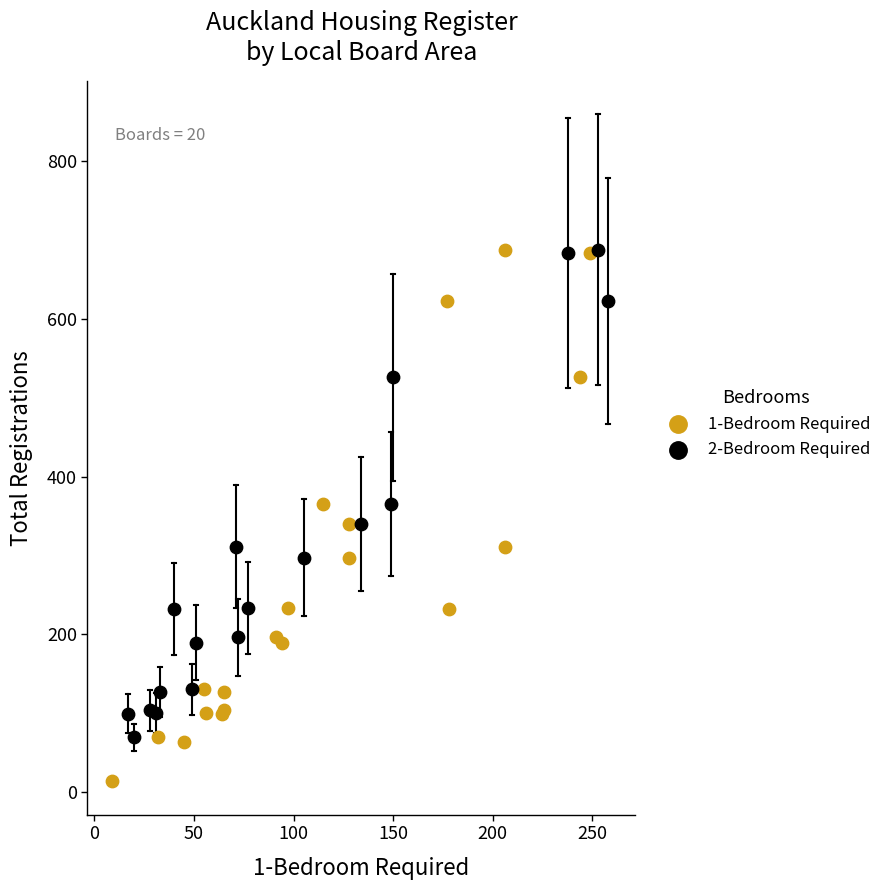

Which series contains the lowest Y value?

1-Bedroom Required